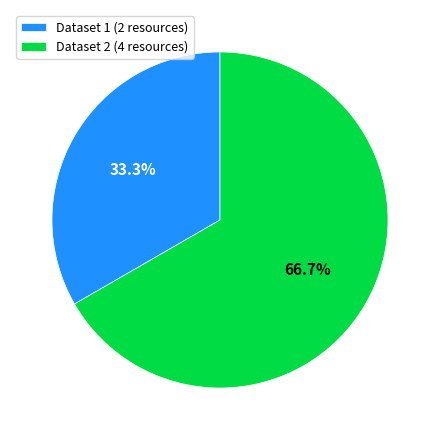

Combined, do Dataset 2 (4 resources) and Dataset 1 (2 resources) account for over 50%?

Yes